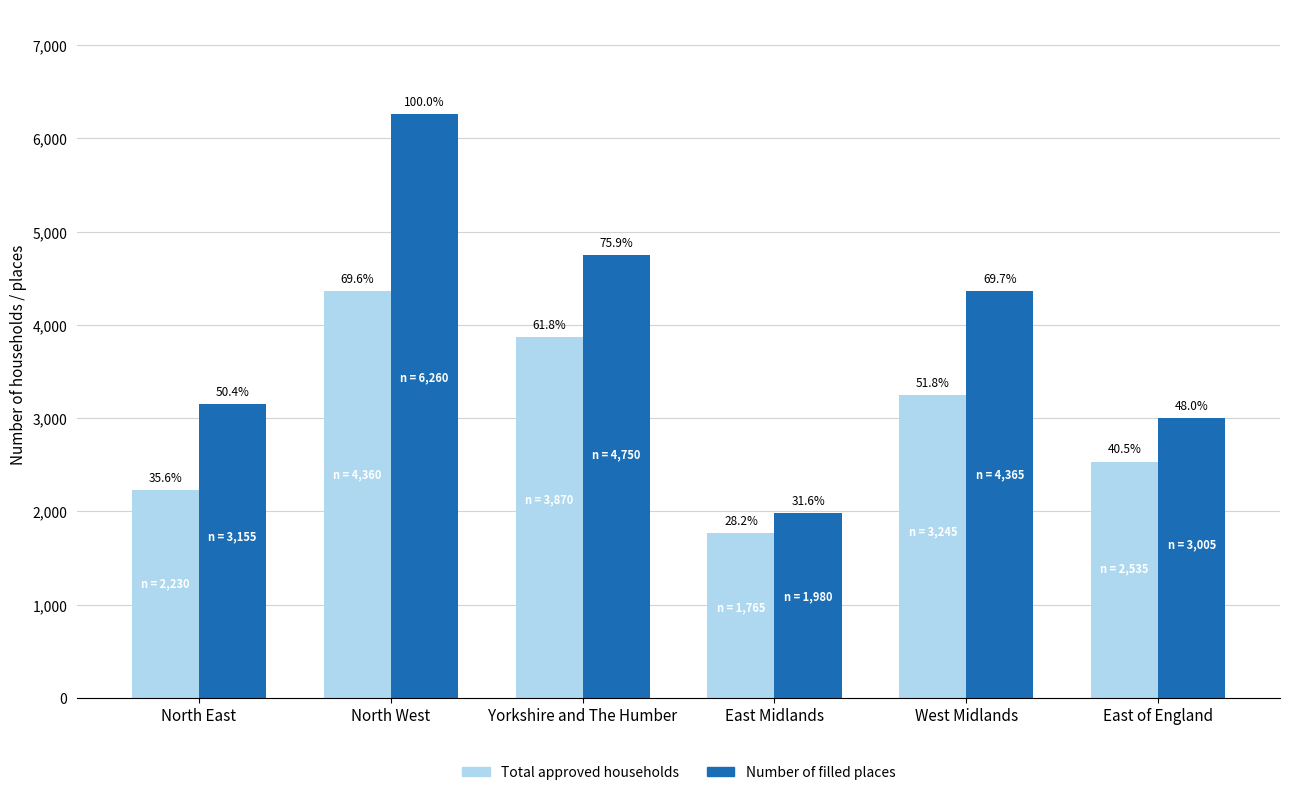

Which series has the widest spread of values?

Number of filled places